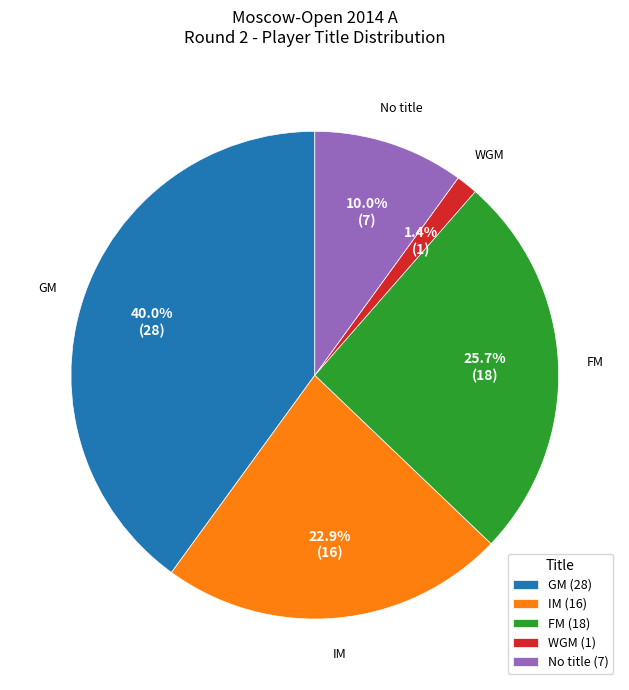

Rank the categories by value from lowest to highest.

WGM (1), No title (7), IM (16), FM (18), GM (28)